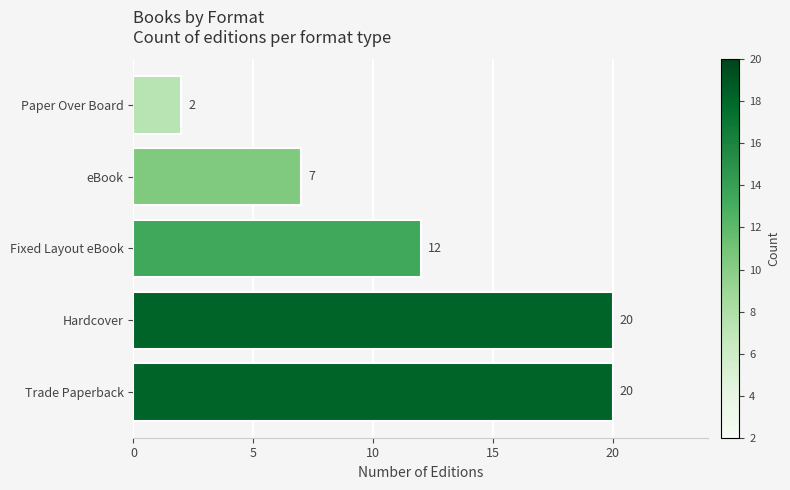

How many bars are there in total?

5